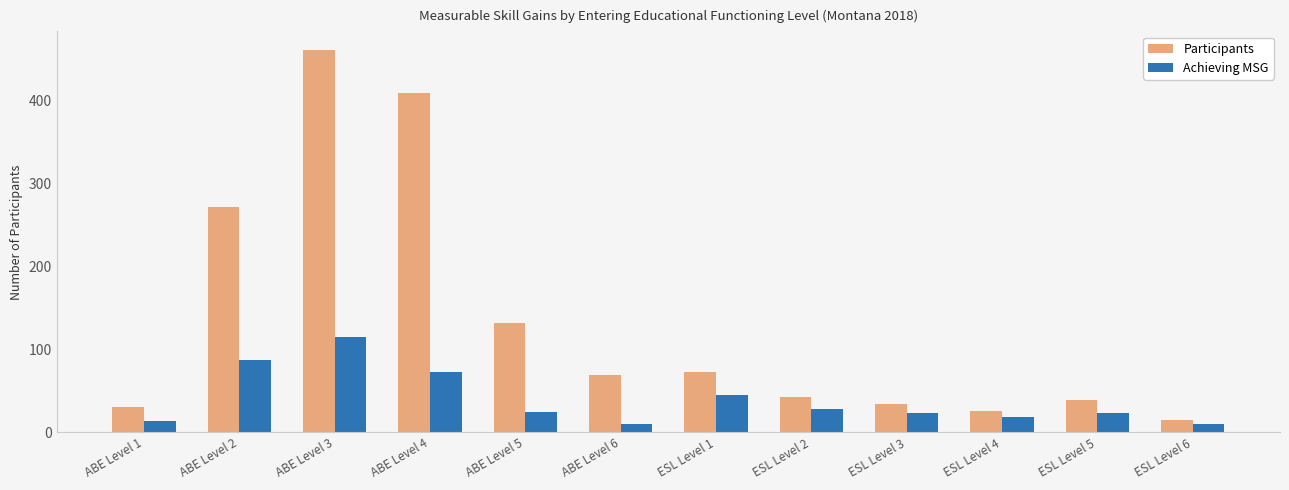

Which series changed the most between ESL Level 5 and ESL Level 6?

Participants